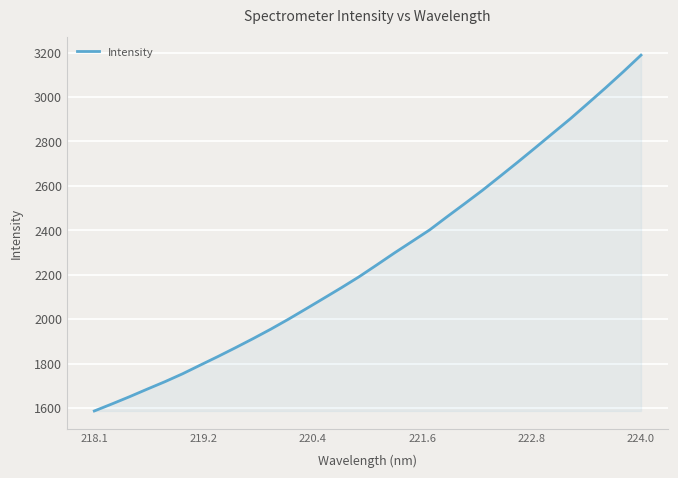

What is the greatest value displayed?

3188.8